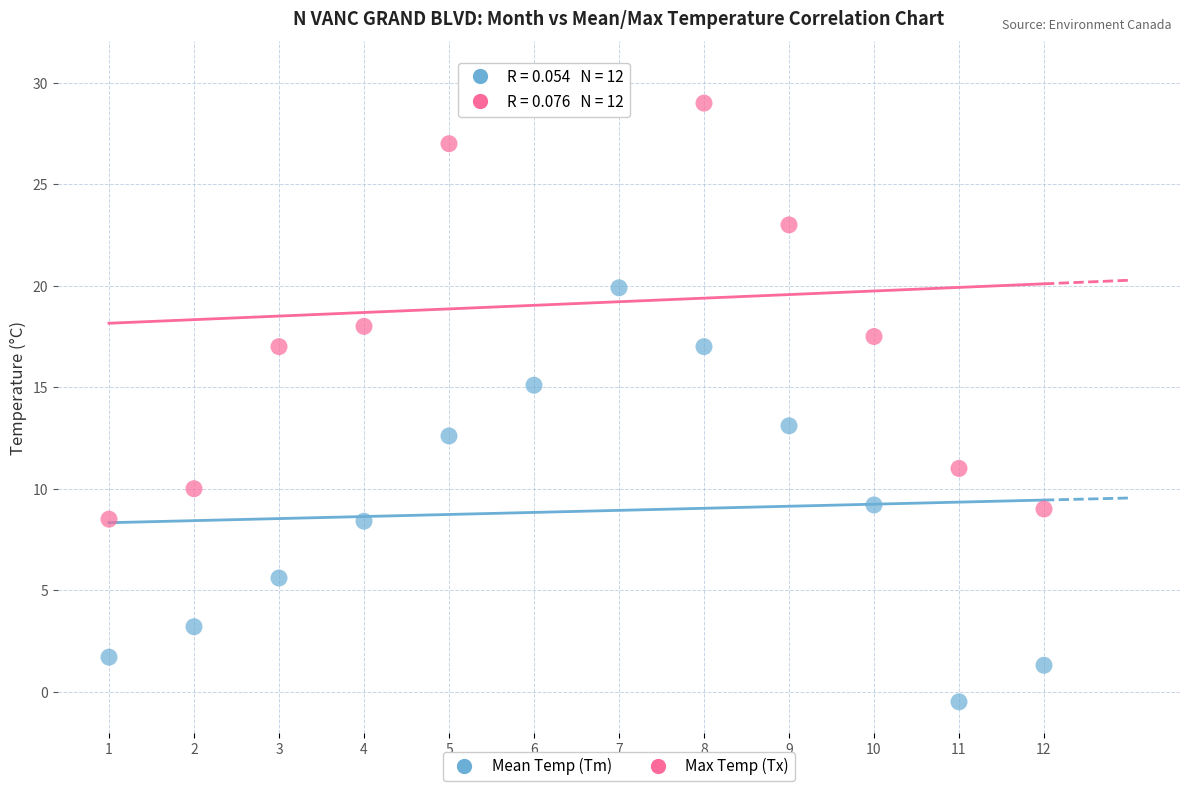

Across all data points, what is the range of Y values (max minus min)?

31.0